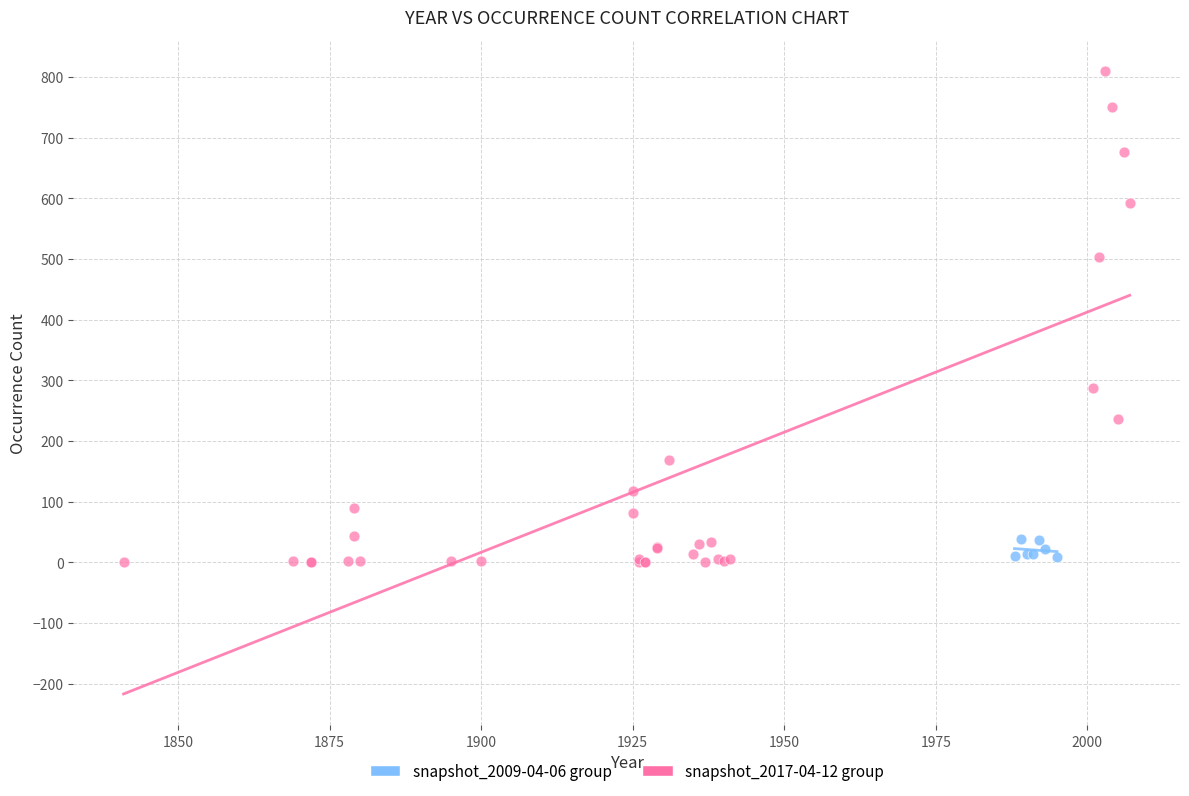

Which series has the largest Y range (max minus min)?

snapshot_2017-04-12 group